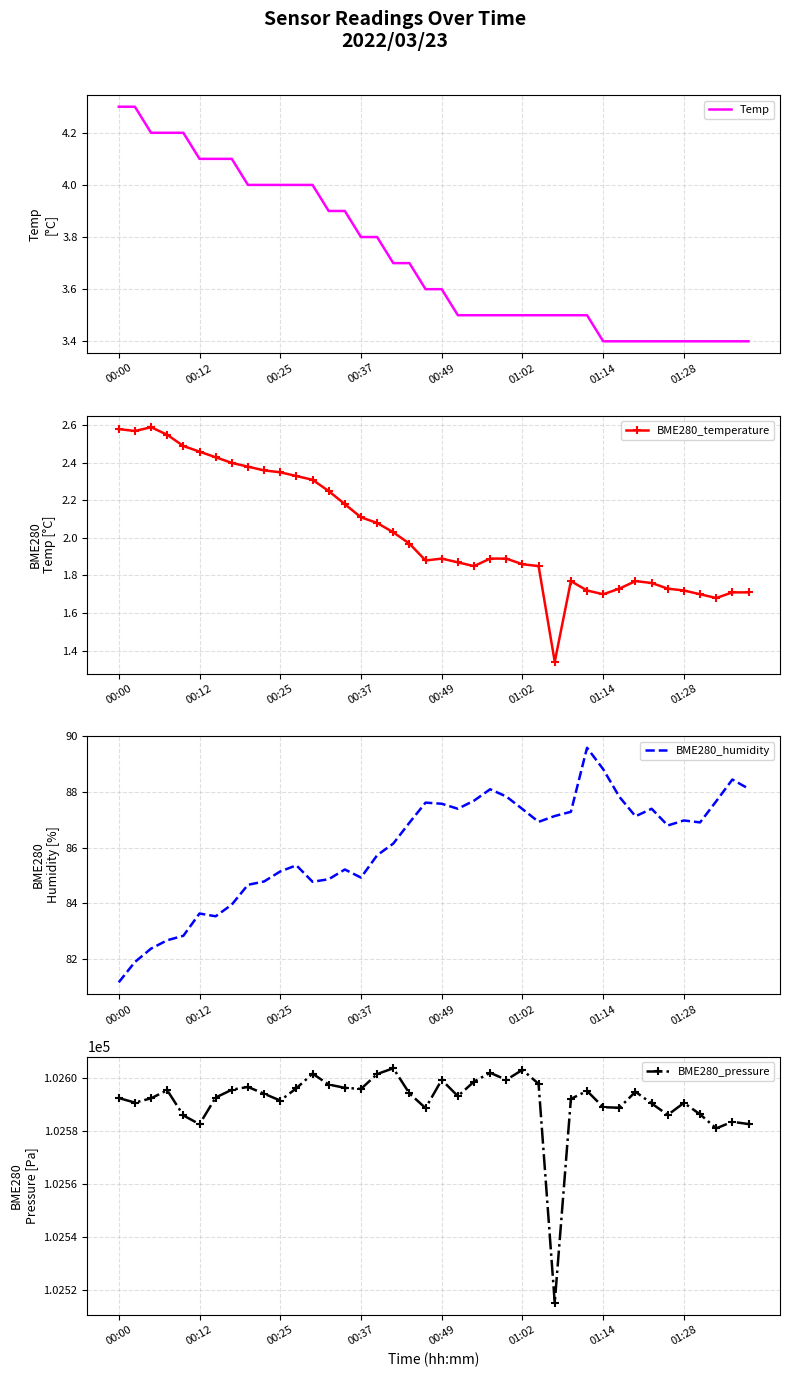

Reading left to right, extract all data points from this chart.

Temp: 4.3	4.3	4.2	4.2	4.2	4.1	4.1	4.1	4.0	4.0	4.0	4.0	4.0	3.9	3.9	3.8	3.8	3.7	3.7	3.6	3.6	3.5	3.5	3.5	3.5	3.5	3.5	3.5	3.5	3.5	3.4	3.4	3.4	3.4	3.4	3.4	3.4	3.4	3.4	3.4
BME280_temperature: 2.6	2.6	2.6	2.5	2.5	2.5	2.4	2.4	2.4	2.4	2.4	2.3	2.3	2.2	2.2	2.1	2.1	2.0	2.0	1.9	1.9	1.9	1.9	1.9	1.9	1.9	1.9	1.3	1.8	1.7	1.7	1.7	1.8	1.8	1.7	1.7	1.7	1.7	1.7	1.7
BME280_humidity: 81.2	81.9	82.4	82.7	82.8	83.6	83.5	84.0	84.7	84.8	85.2	85.4	84.8	84.9	85.2	84.9	85.7	86.2	86.9	87.6	87.6	87.4	87.7	88.1	87.8	87.4	86.9	87.1	87.3	89.6	88.8	87.8	87.1	87.4	86.8	87.0	86.9	87.7	88.5	88.1
BME280_pressure: 102592.4	102590.7	102592.3	102595.3	102585.8	102582.5	102592.6	102595.5	102596.6	102594.0	102591.4	102596.1	102601.6	102597.5	102596.2	102595.8	102601.4	102603.6	102594.1	102588.6	102599.2	102593.1	102598.6	102601.9	102599.2	102603.0	102597.7	102515.3	102592.1	102595.1	102588.9	102588.7	102594.8	102590.3	102586.0	102590.6	102586.2	102581.0	102583.4	102582.6